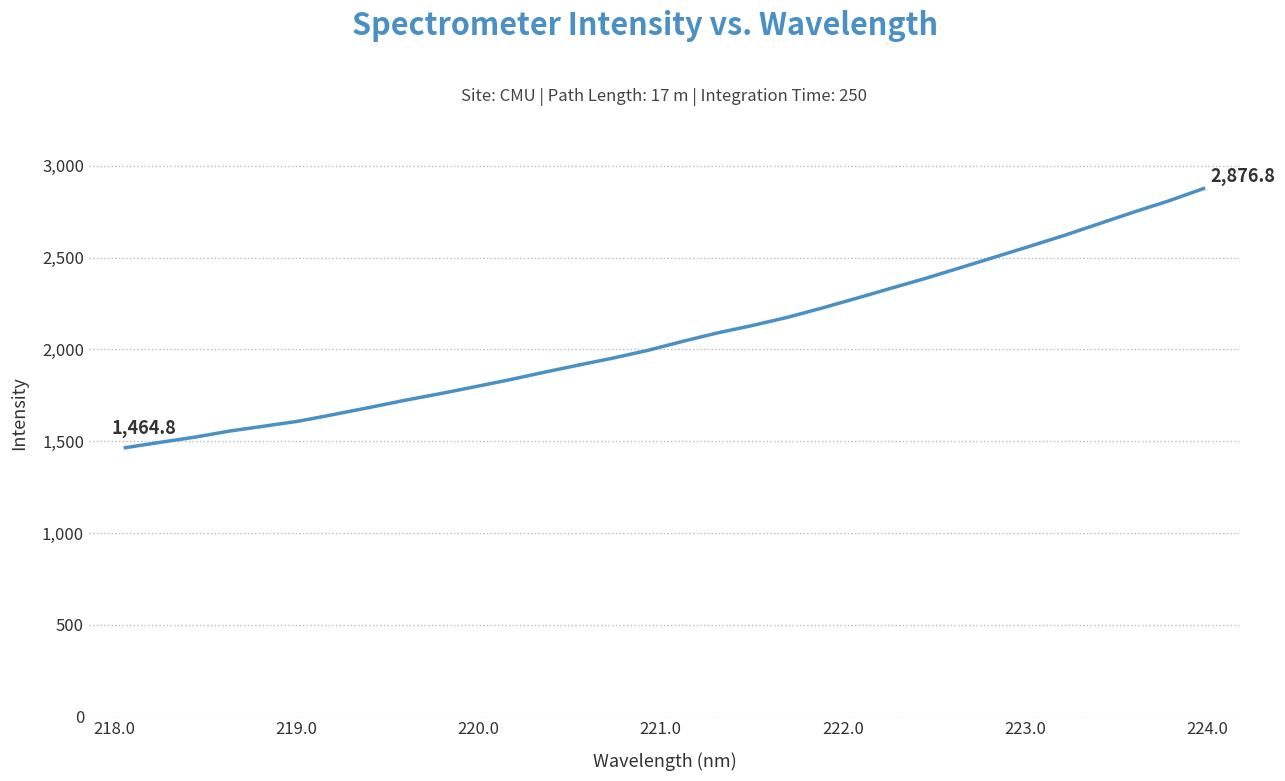

What is the maximum value shown in the chart?

2876.8